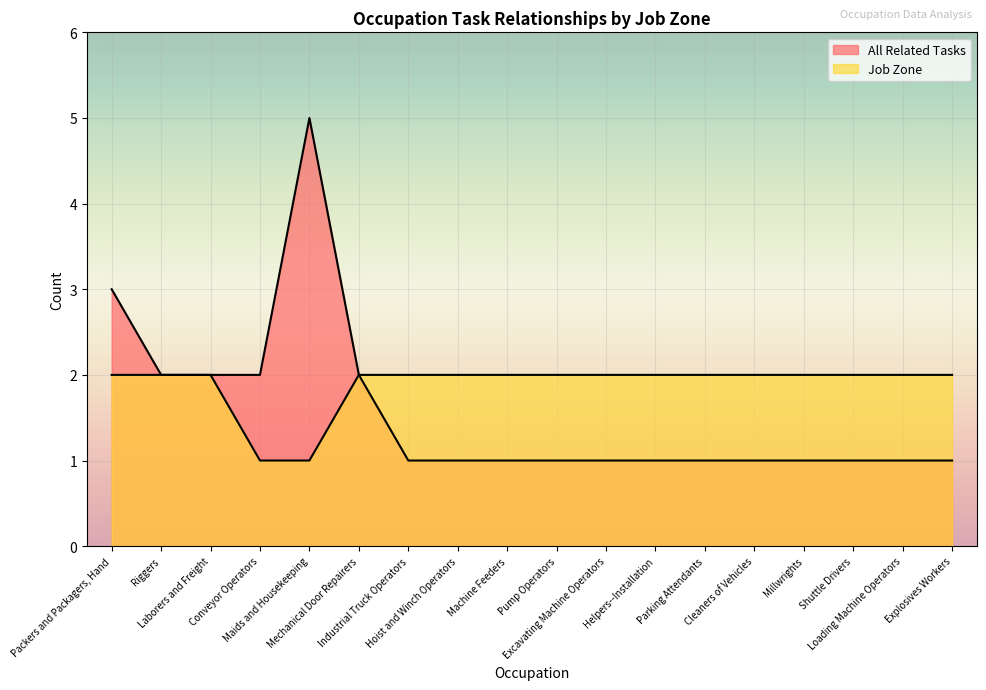

True or false: All Related Tasks and Job Zone intersect in this chart.

False